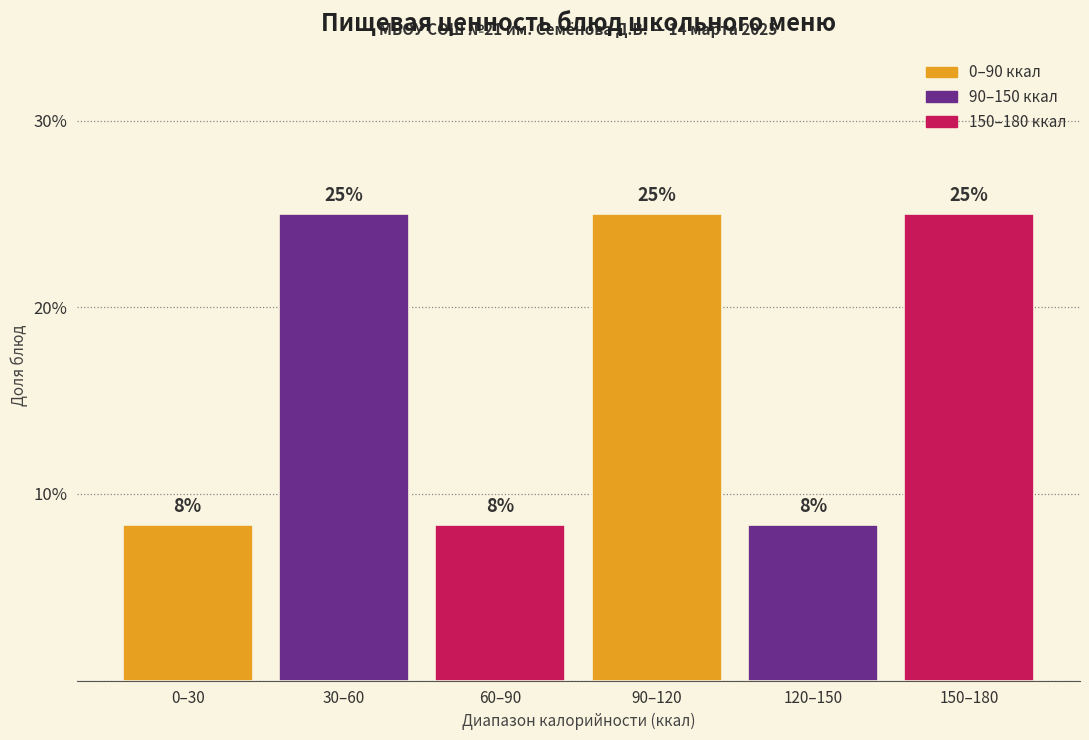

What is the value of the 3rd bar from the left?

8.3